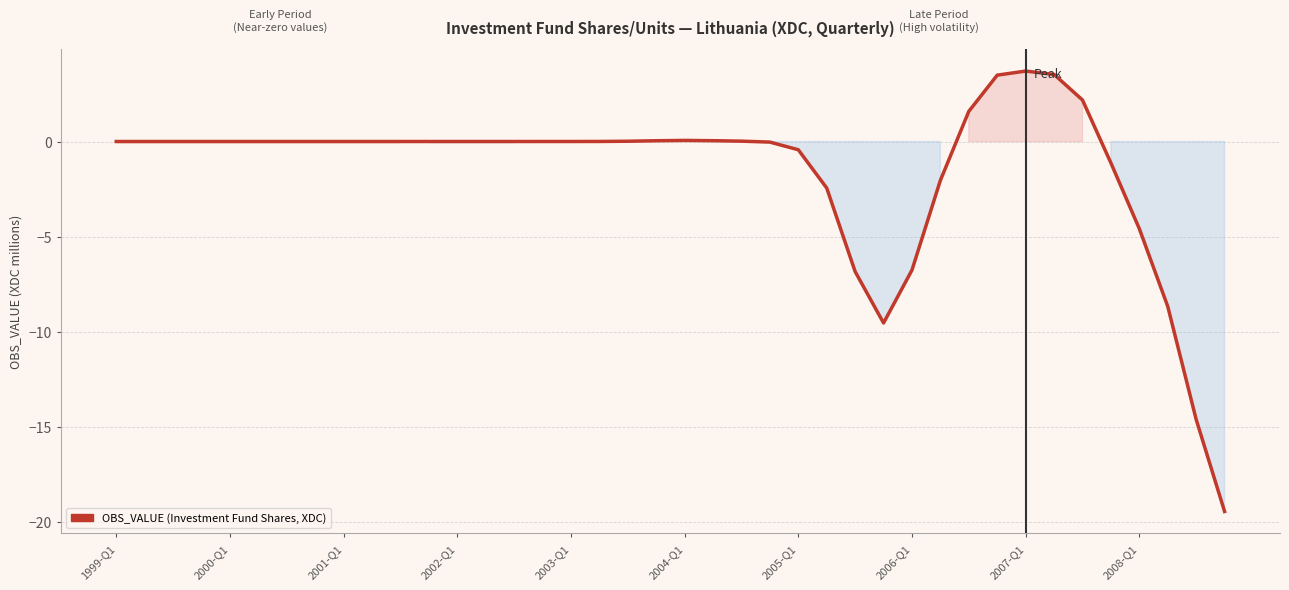

What is the difference between the maximum and minimum values?

23.2